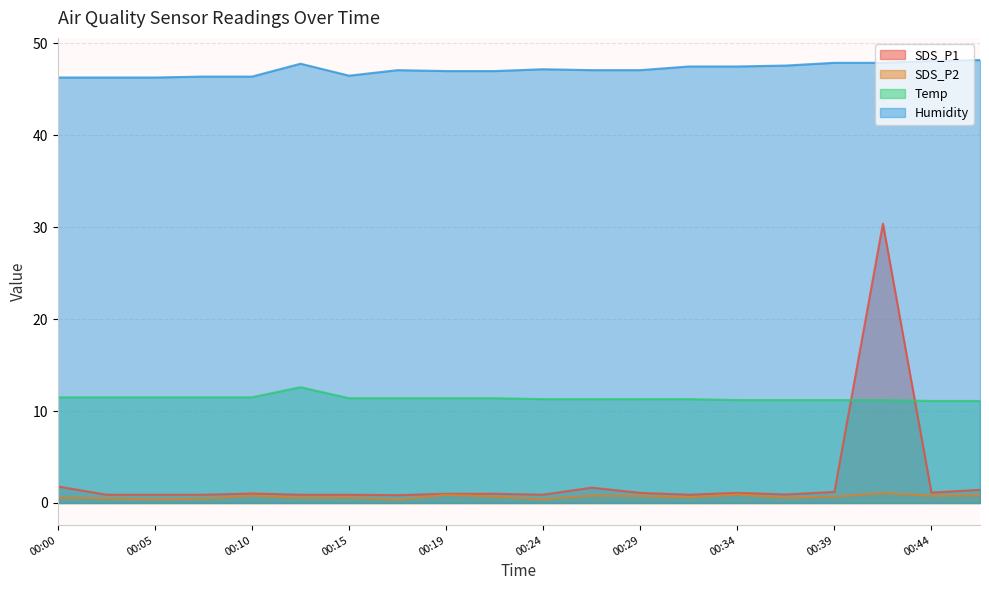

What is the value of the SDS_P2 point at the 6th from the left?

0.6